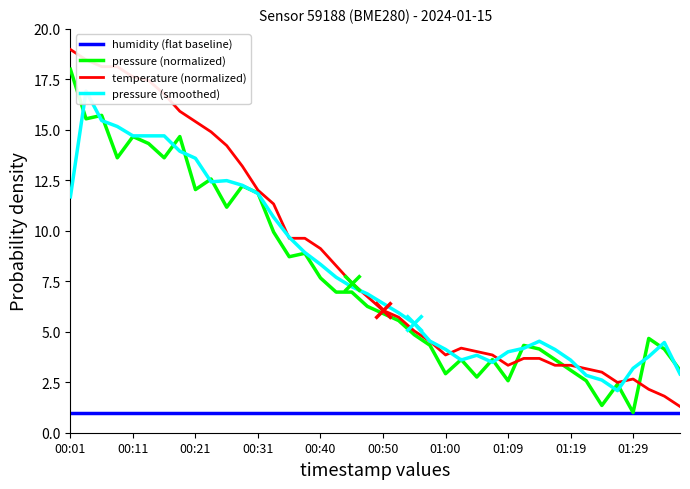

What is the highest value of the humidity (flat baseline) series?

1.0